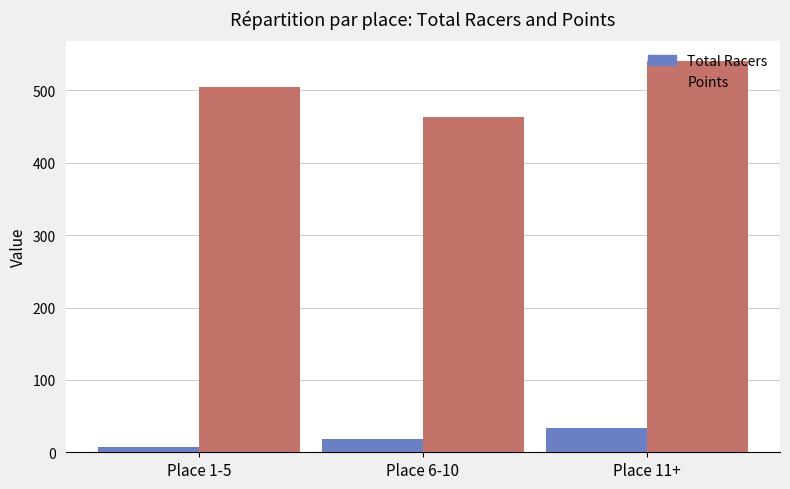

What is the minimum value shown in the chart?

7.0